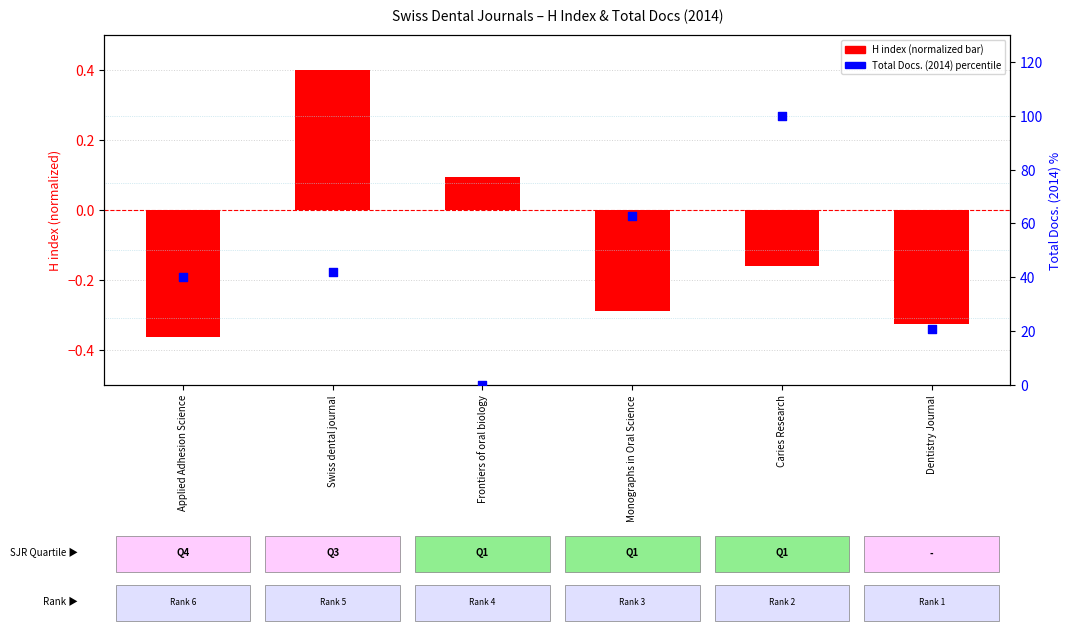

At how many categories does at least one series exceed 63?

1